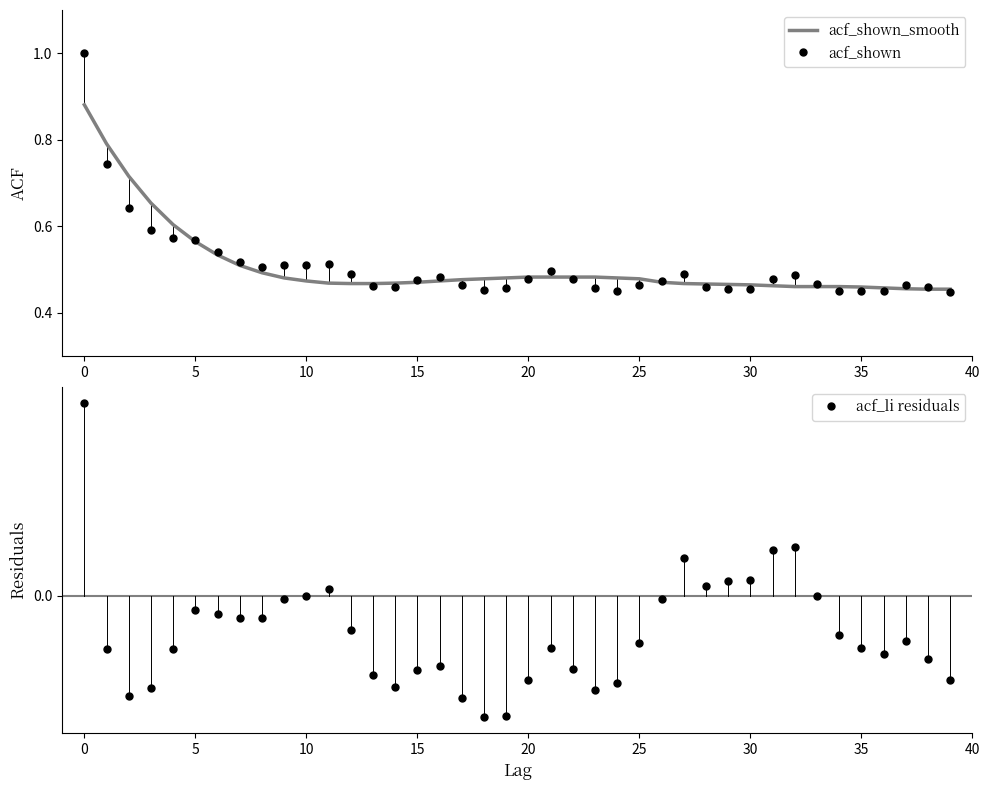

True or false: acf_shown and acf_li residuals cross at least once.

False